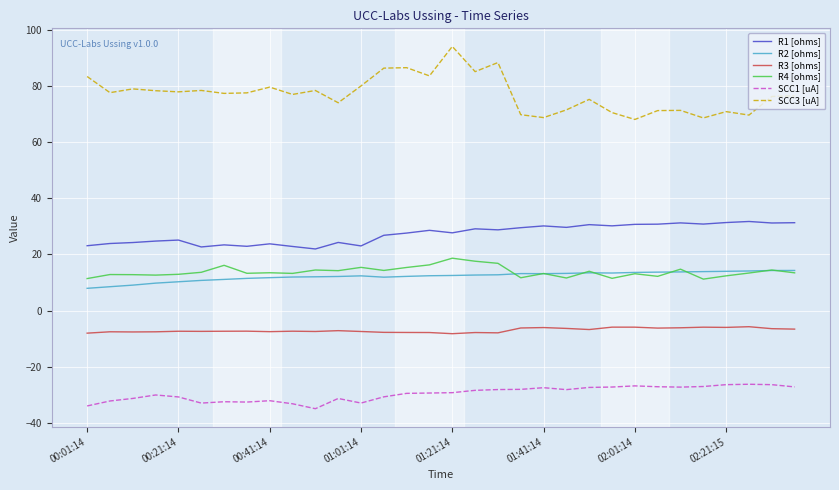

True or false: R1 [ohms] and SCC3 [uA] intersect in this chart.

False